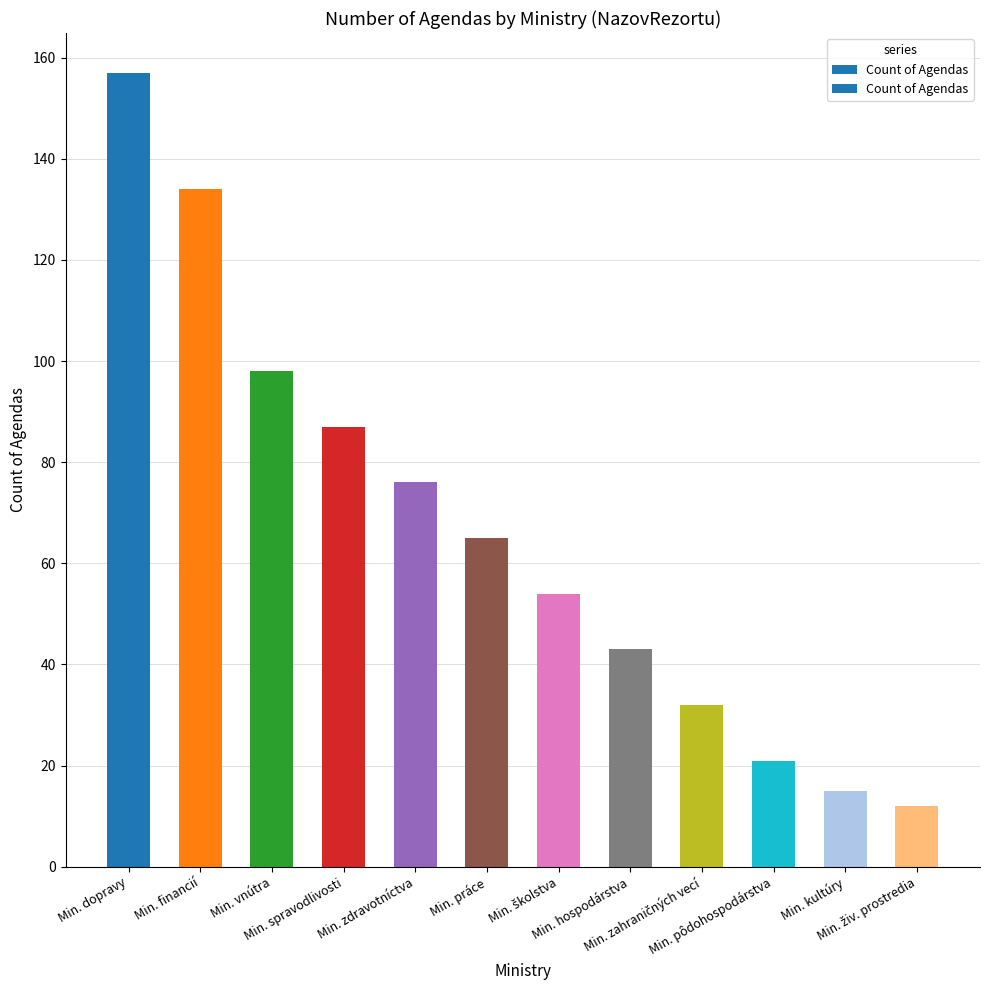

What is the difference between the maximum and minimum values?

145